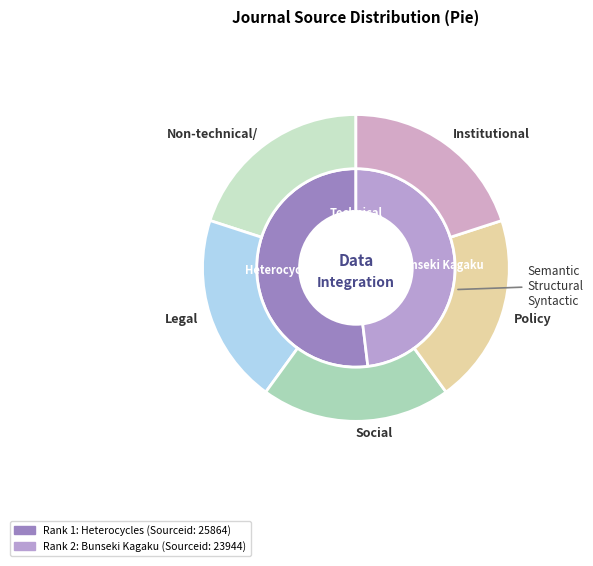

To the nearest percent, what percentage of the pie is Heterocycles?

52%